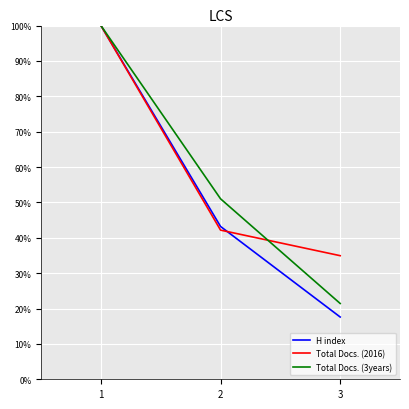

What are all the series names shown in the legend?

H index, Total Docs. (2016), Total Docs. (3years)